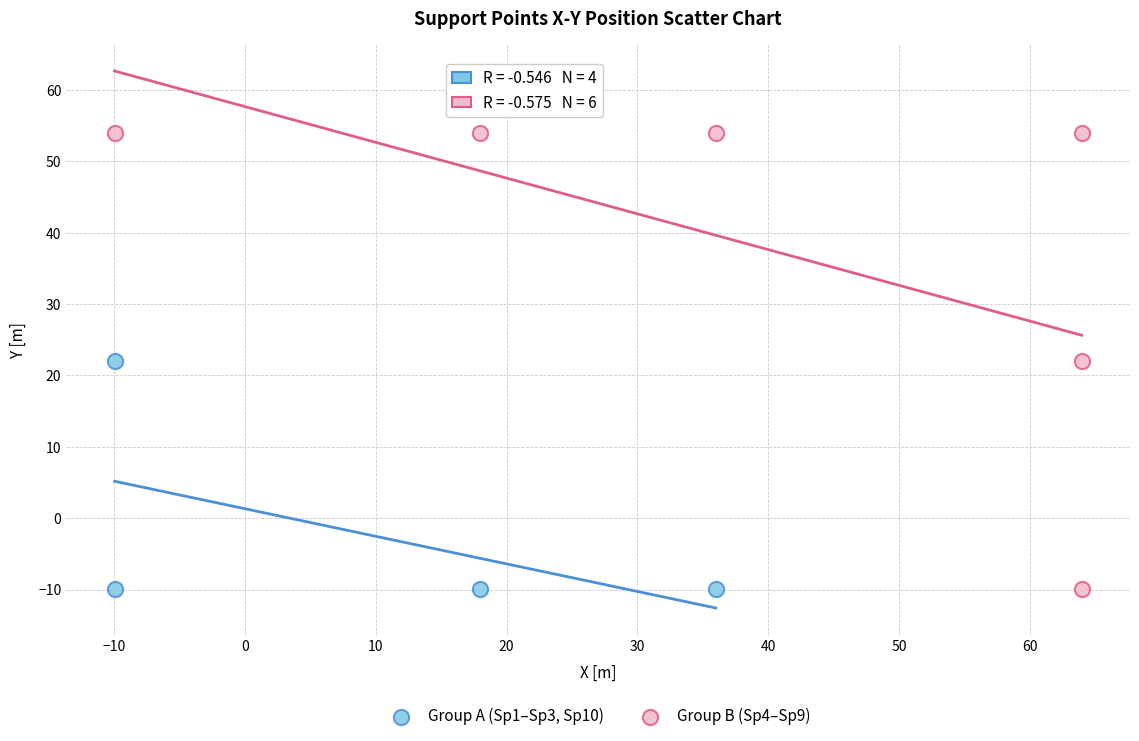

What are all the series names shown in the legend?

Group A (Sp1–Sp3, Sp10), Group B (Sp4–Sp9)